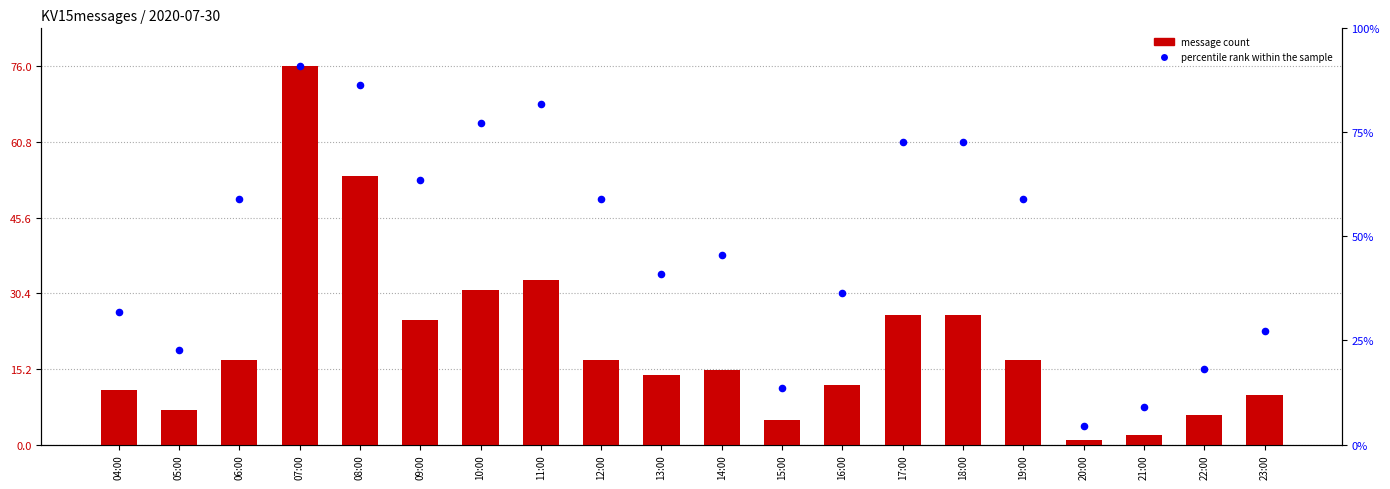

Is the value of message count at 20:00 greater than the value of percentile rank within sample at 13:00?

No